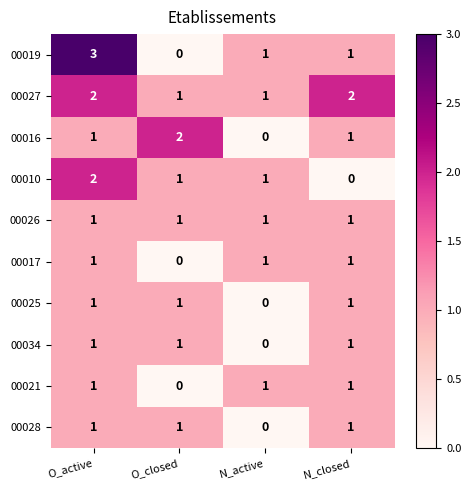

What is the total value across all series at O_active?

14